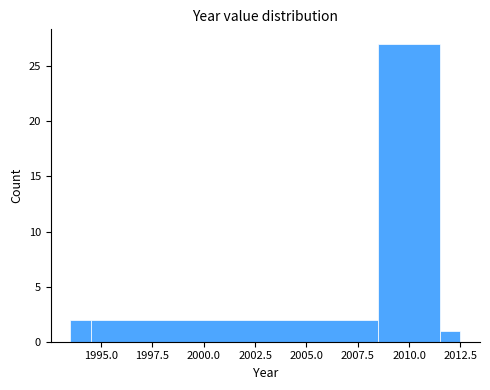

Around what value on the x-axis is the tallest bar? Give the approximate position of its centre, as read against the axis.

2010.0